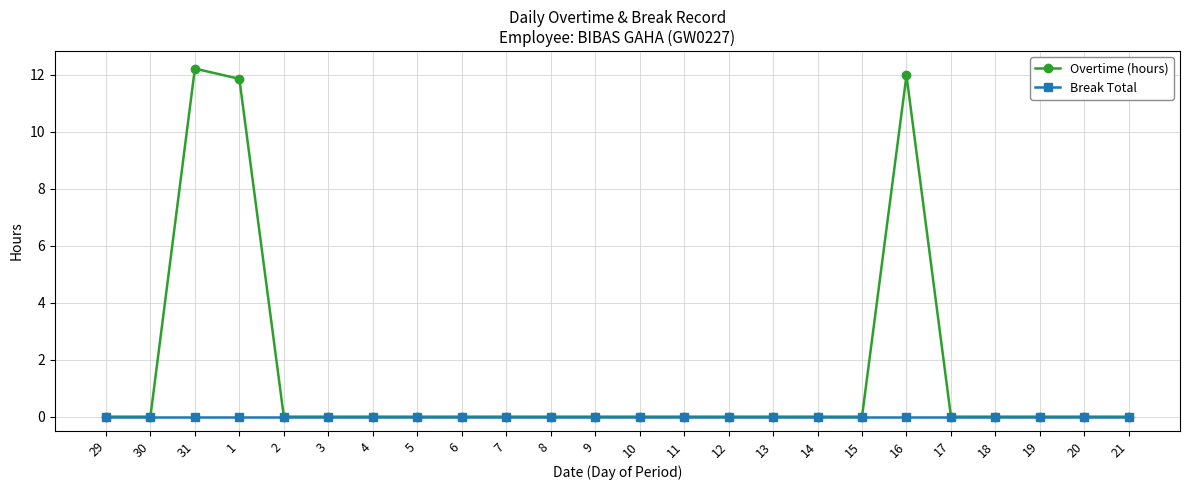

Which series has the largest total across all categories?

Overtime (hours)